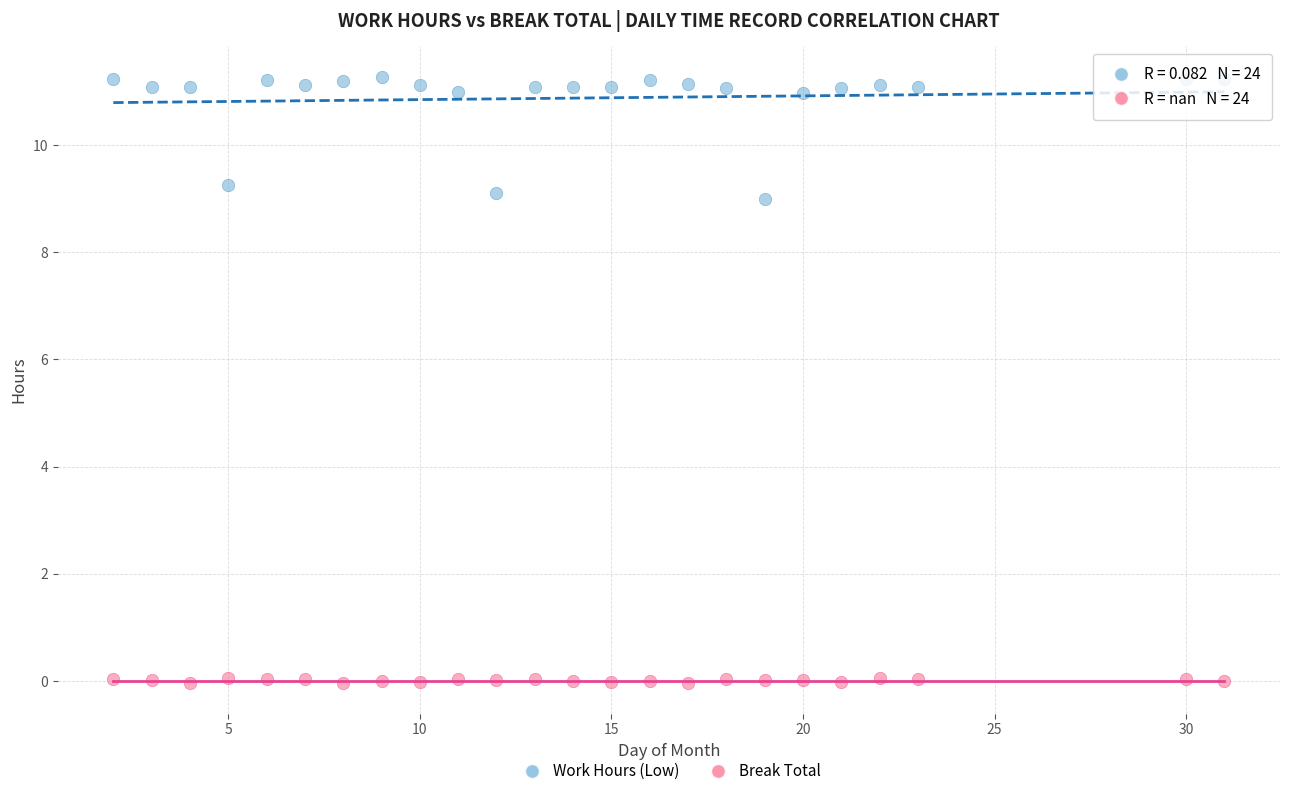

Across all data points, what is the range of X values (max minus min)?

29.0